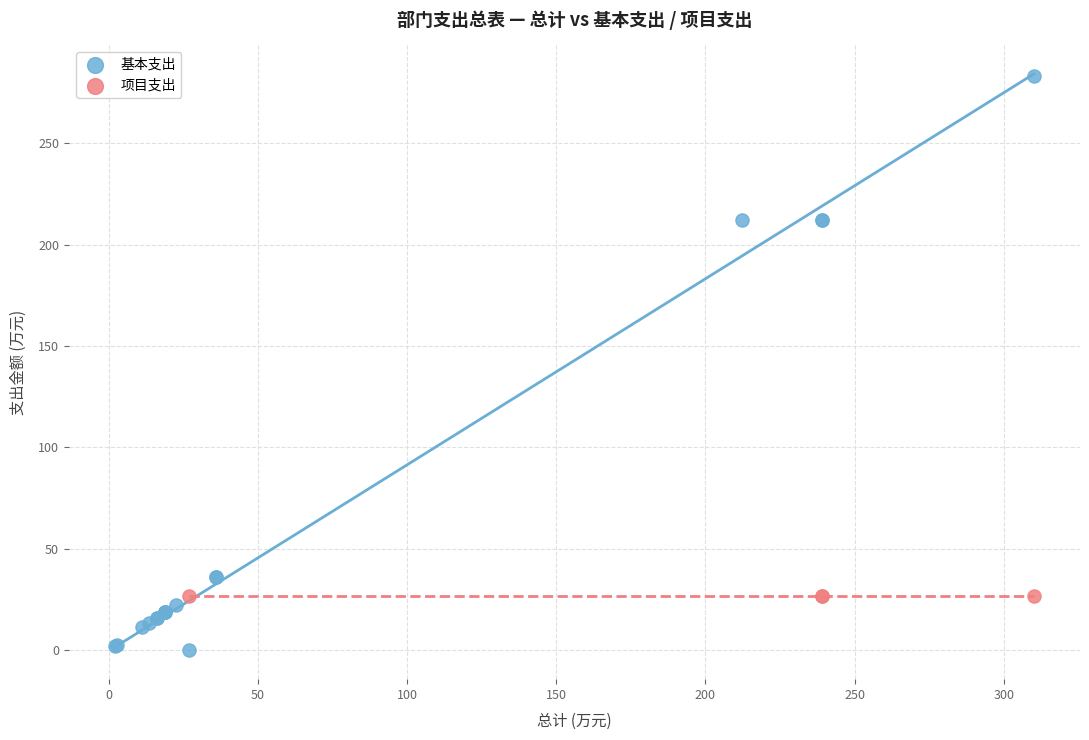

Which series contains the lowest Y value?

基本支出